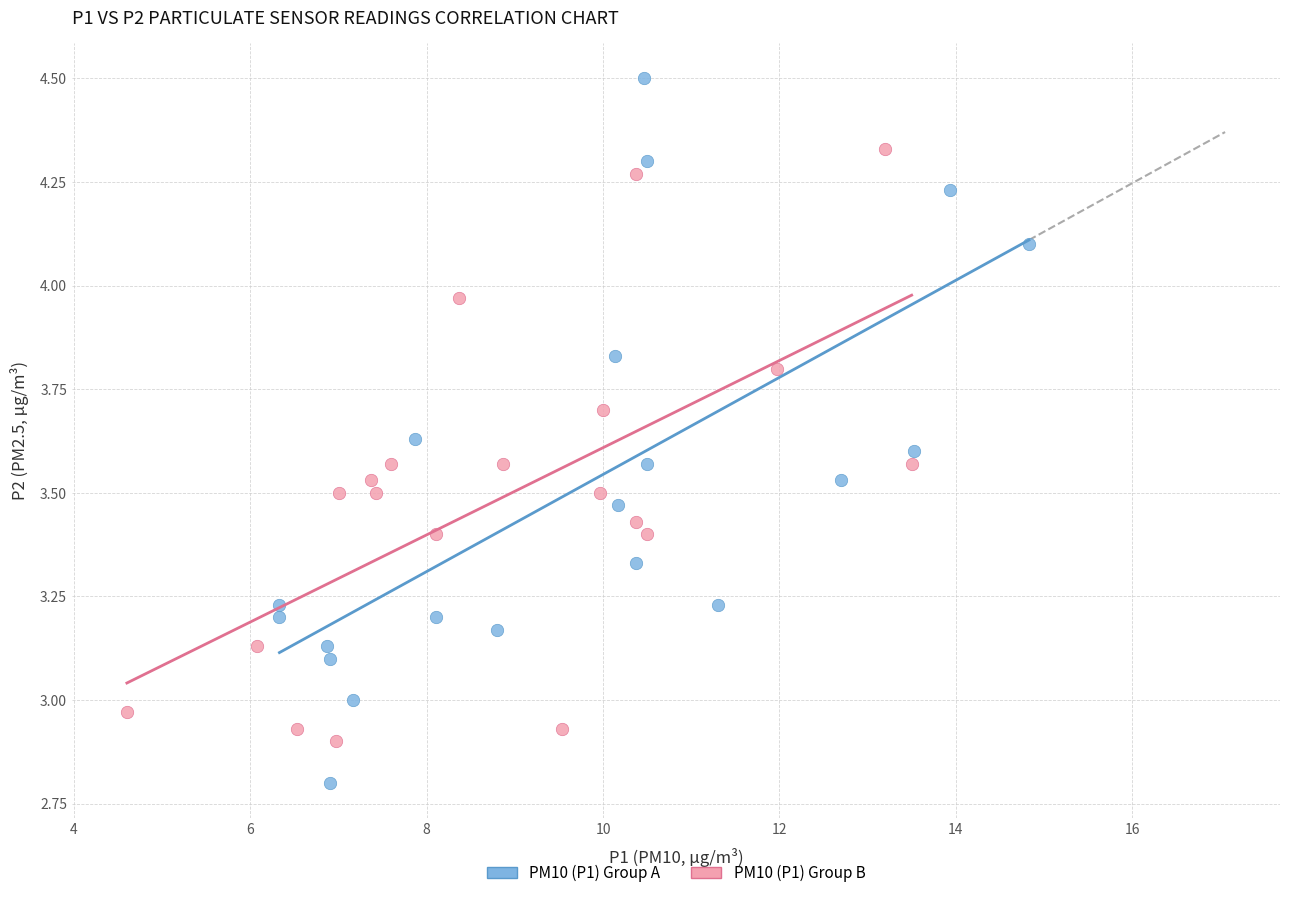

Which series reaches the minimum Y coordinate?

PM10 (P1) Group A